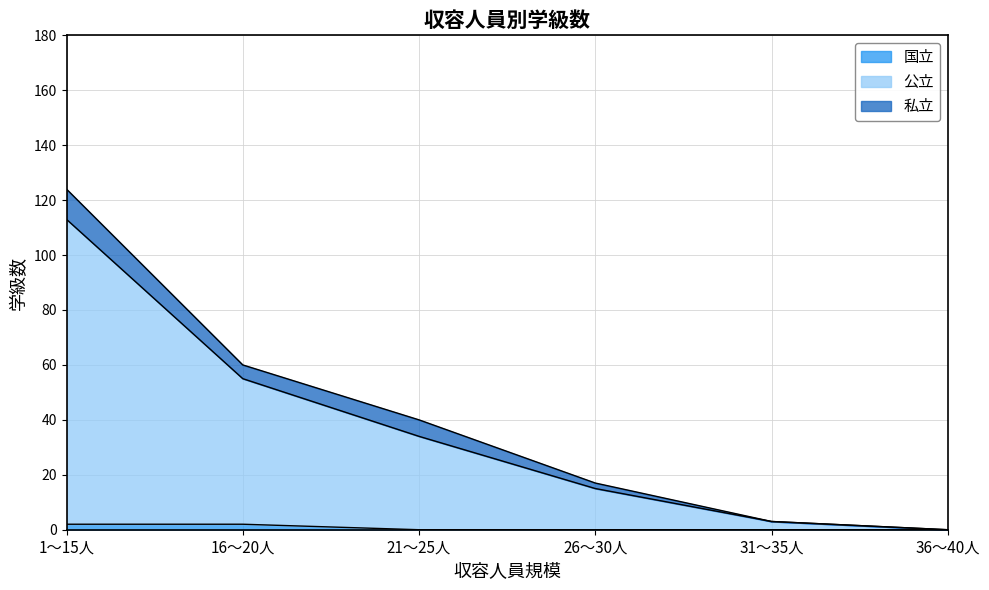

At which category is the sum across all series the highest?

1～15人